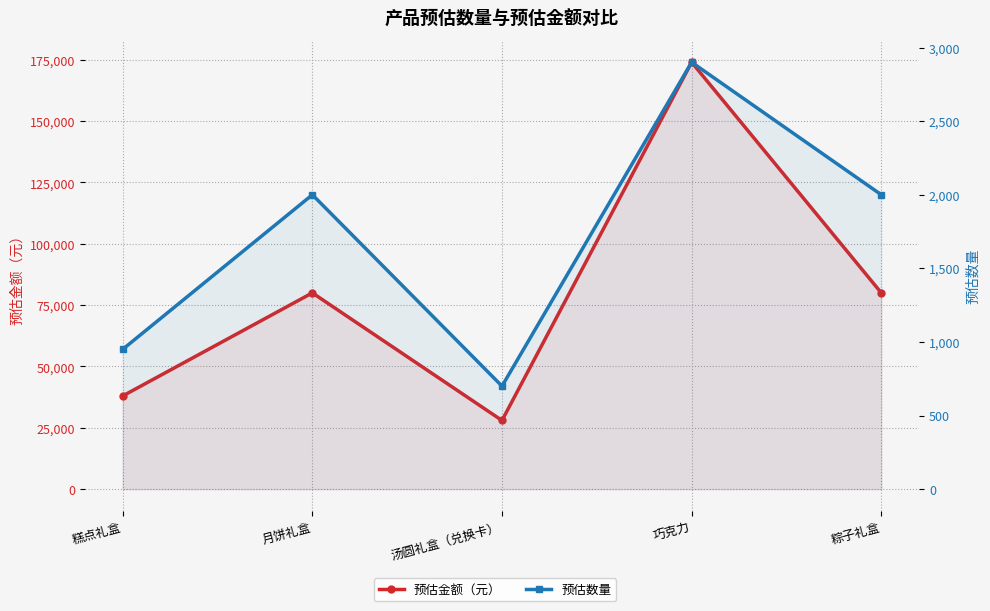

What is the label of the 1st point from the right?

粽子礼盒